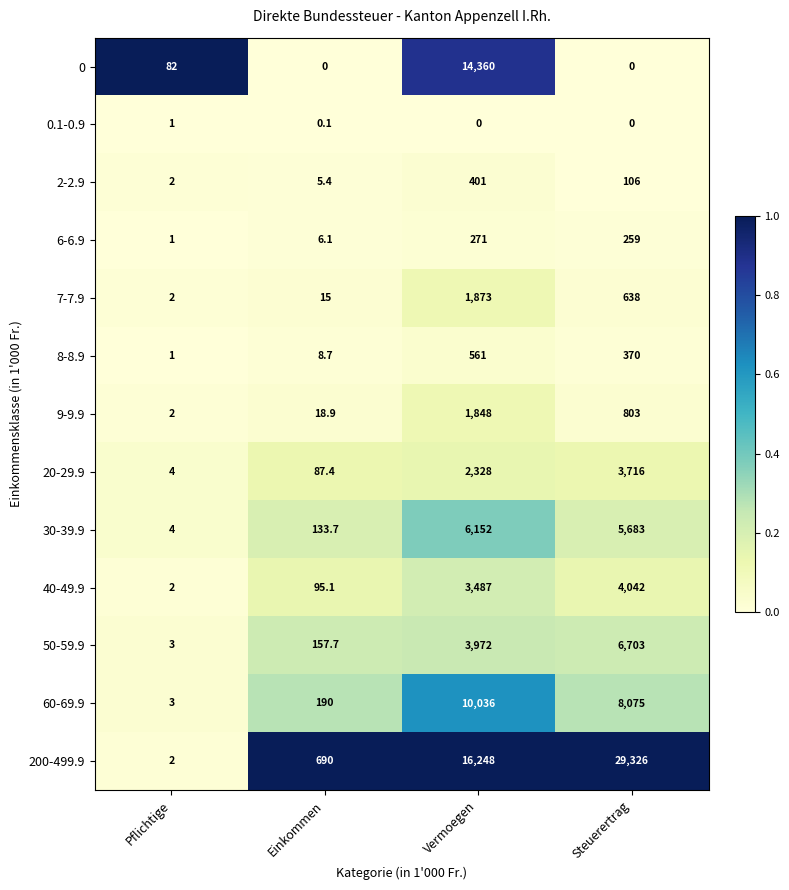

Is it true that 200-499.9 equals 0.9 at Pflichtige?

False